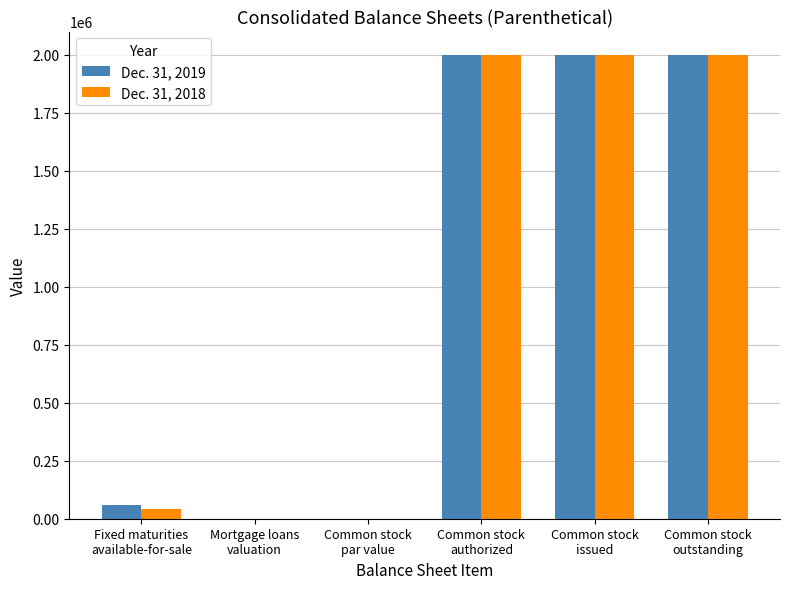

Count the number of data series in this chart.

2